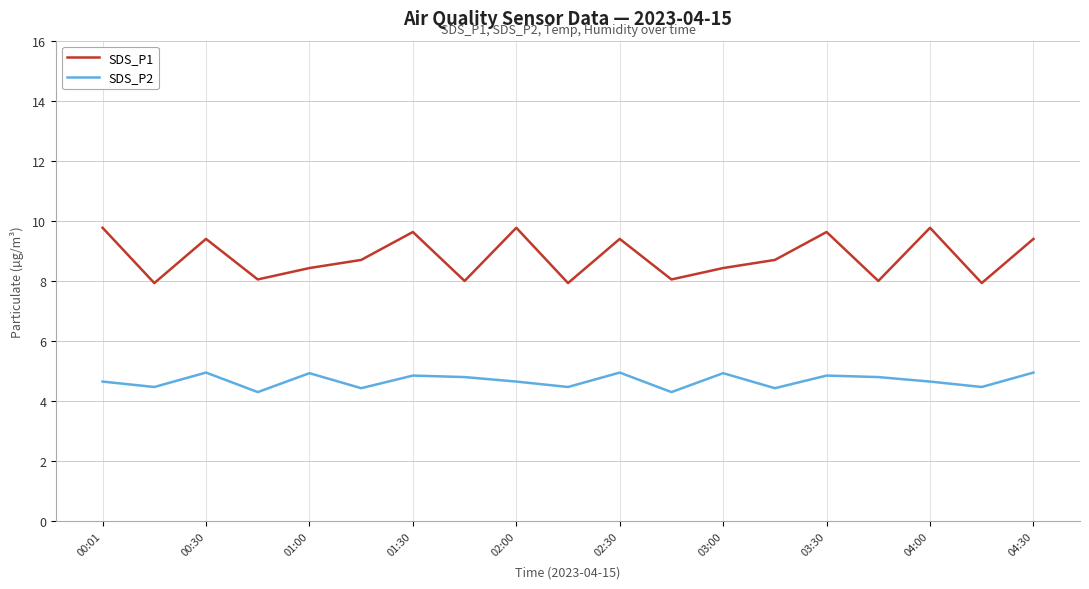

Which series has the largest total across all categories?

SDS_P1